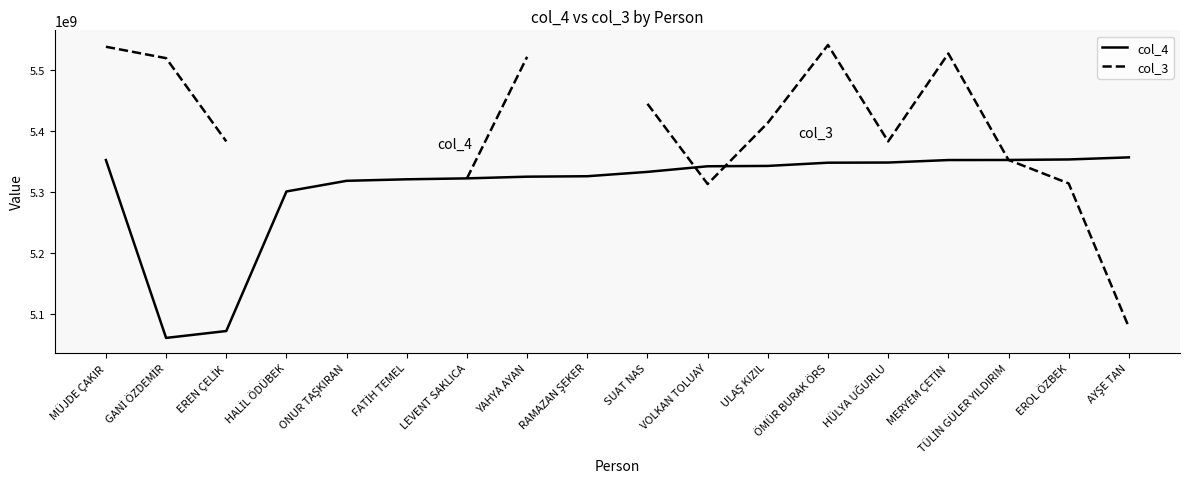

What is the lowest value of the col_4 series?

5061367139